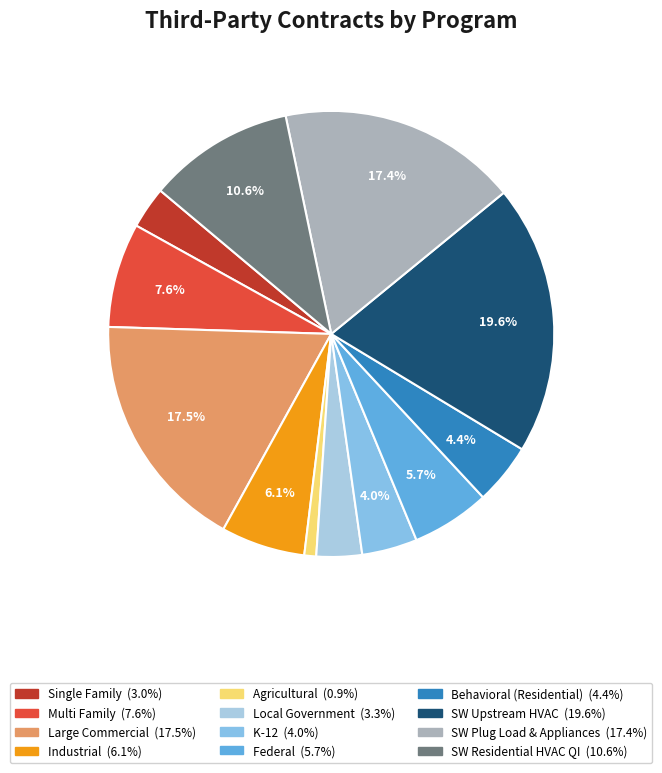

Is there any slice that represents more than half of the pie?

No